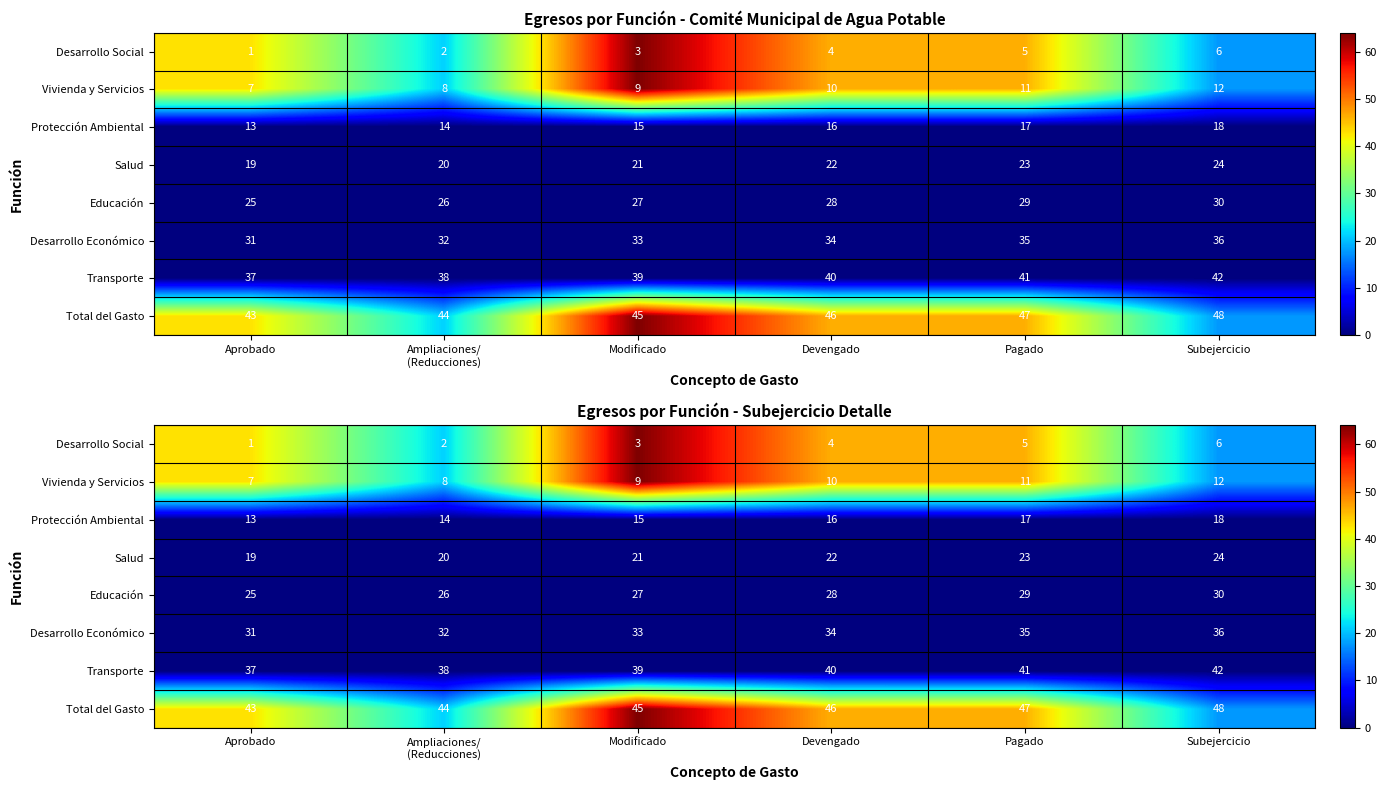

Rank the series at Ampliaciones/ (Reducciones) from lowest to highest value.

Protección Ambiental, Salud, Educación, Desarrollo Económico, Transporte, Desarrollo Social, Vivienda y Servicios, Total del Gasto